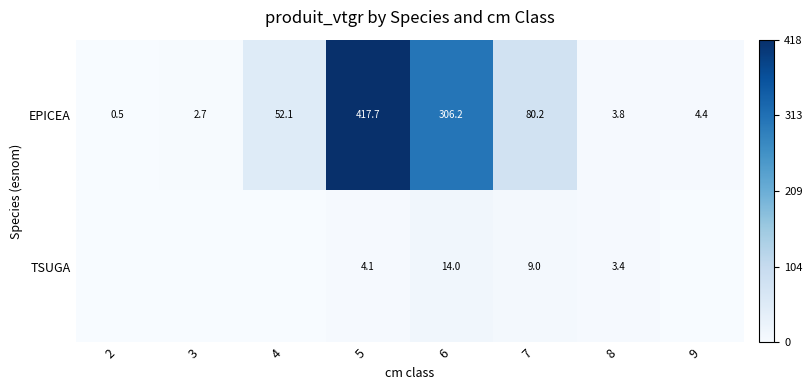

At which label does EPICEA first exceed 52?

4